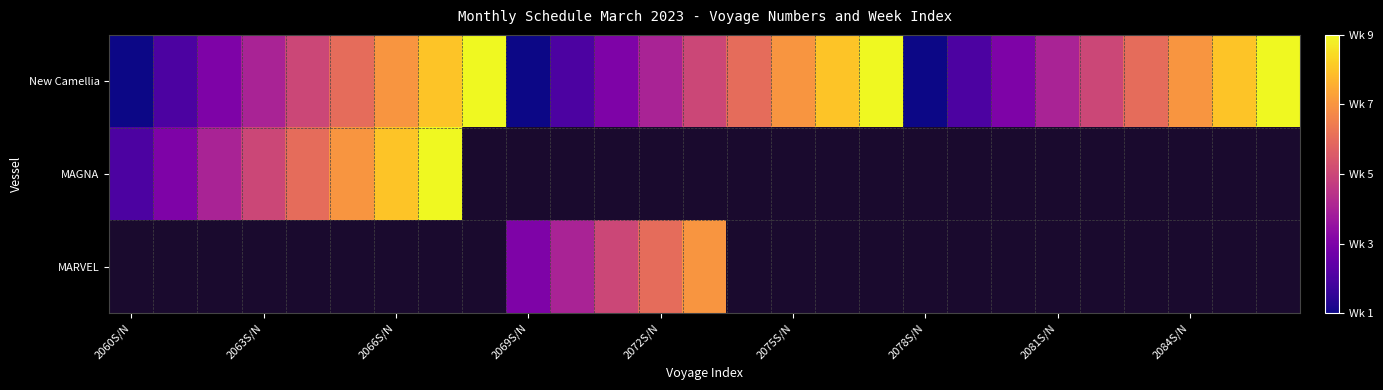

At which label does New Camellia reach its minimum?

2060S/N